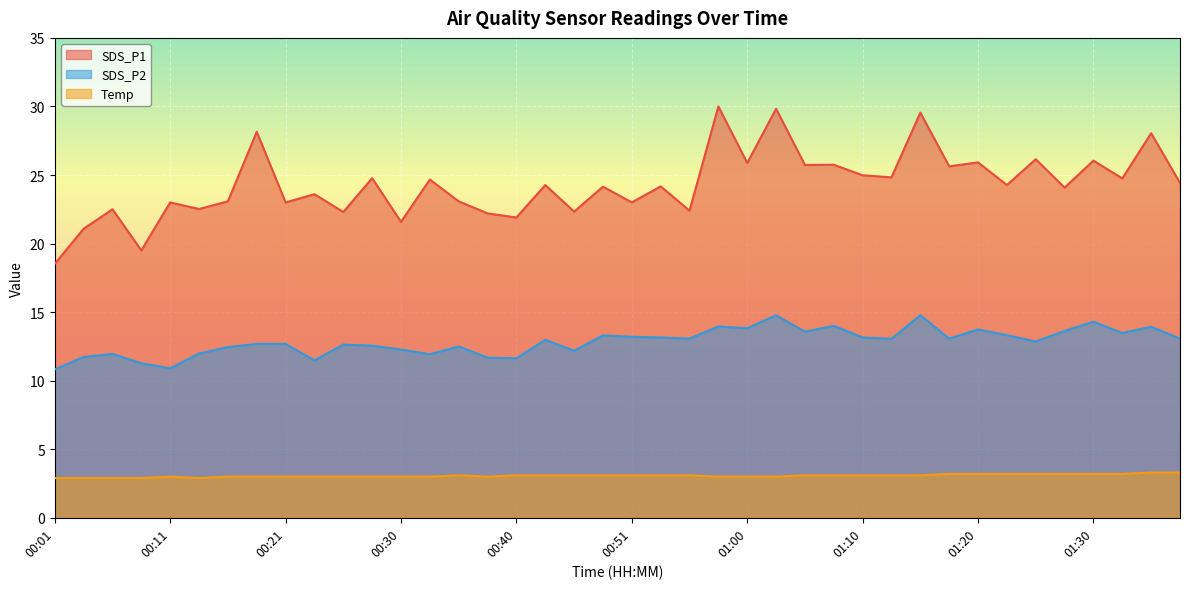

What is the value of the SDS_P1 point at the 24th from the left?

30.0